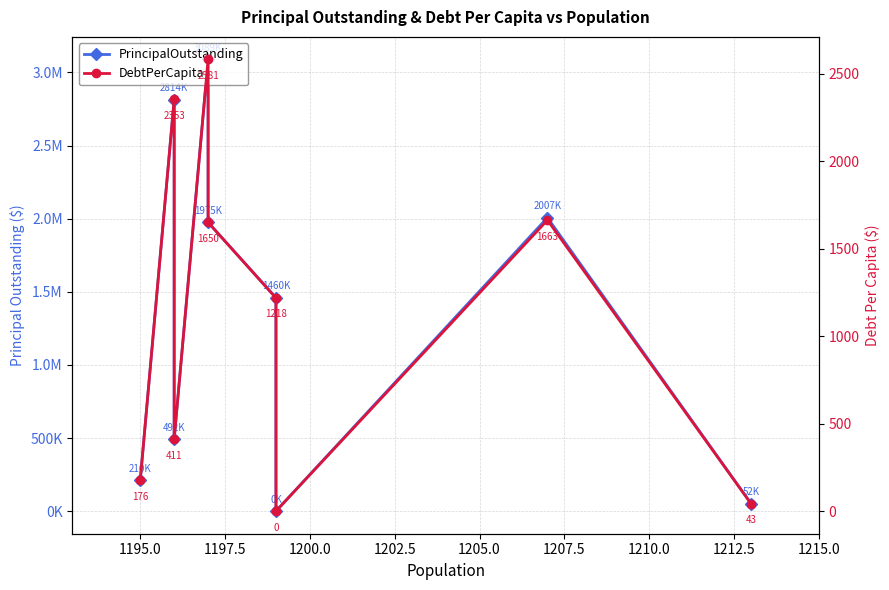

Which series changed the most between 1205.0 and 1212.5?

PrincipalOutstanding